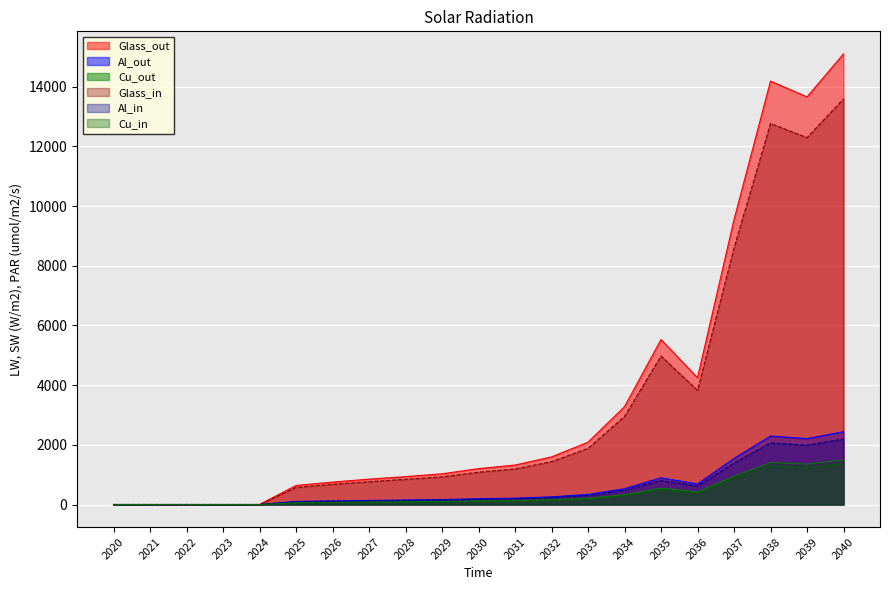

What are all the series names shown in the legend?

Glass_out, Al_out, Cu_out, Glass_in, Al_in, Cu_in